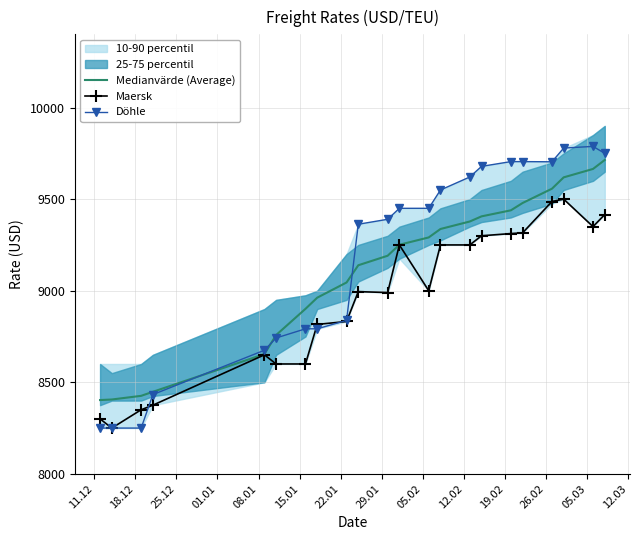

What is the average value of the Medianvärde (Average) series?

9112